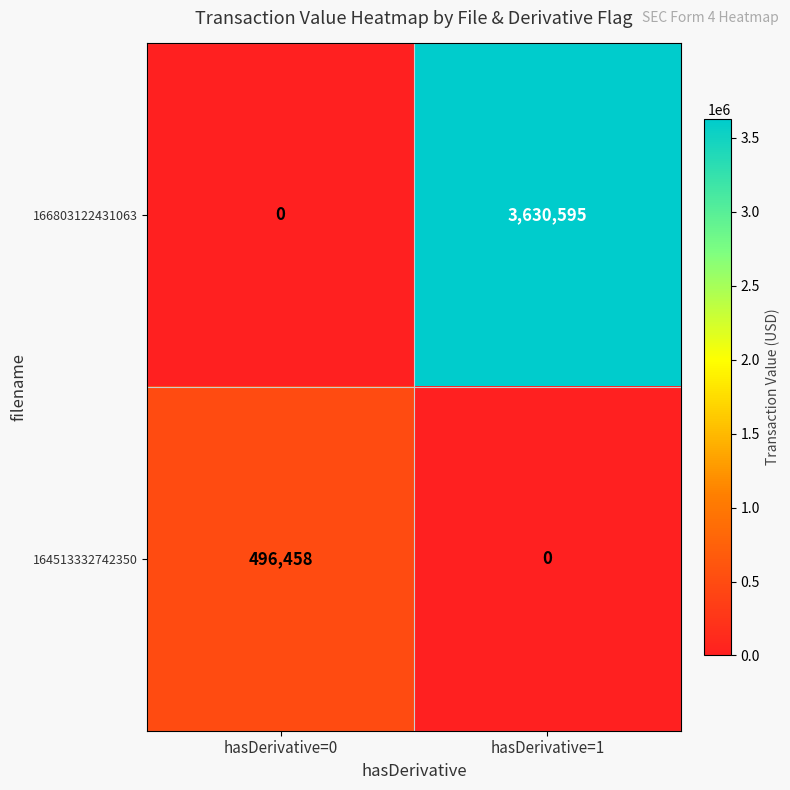

How many distinct data groups are displayed?

2